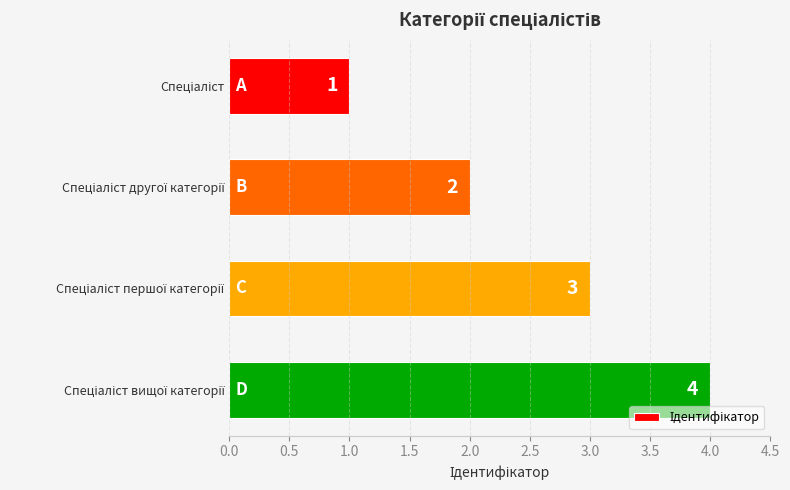

What is the greatest value displayed?

4